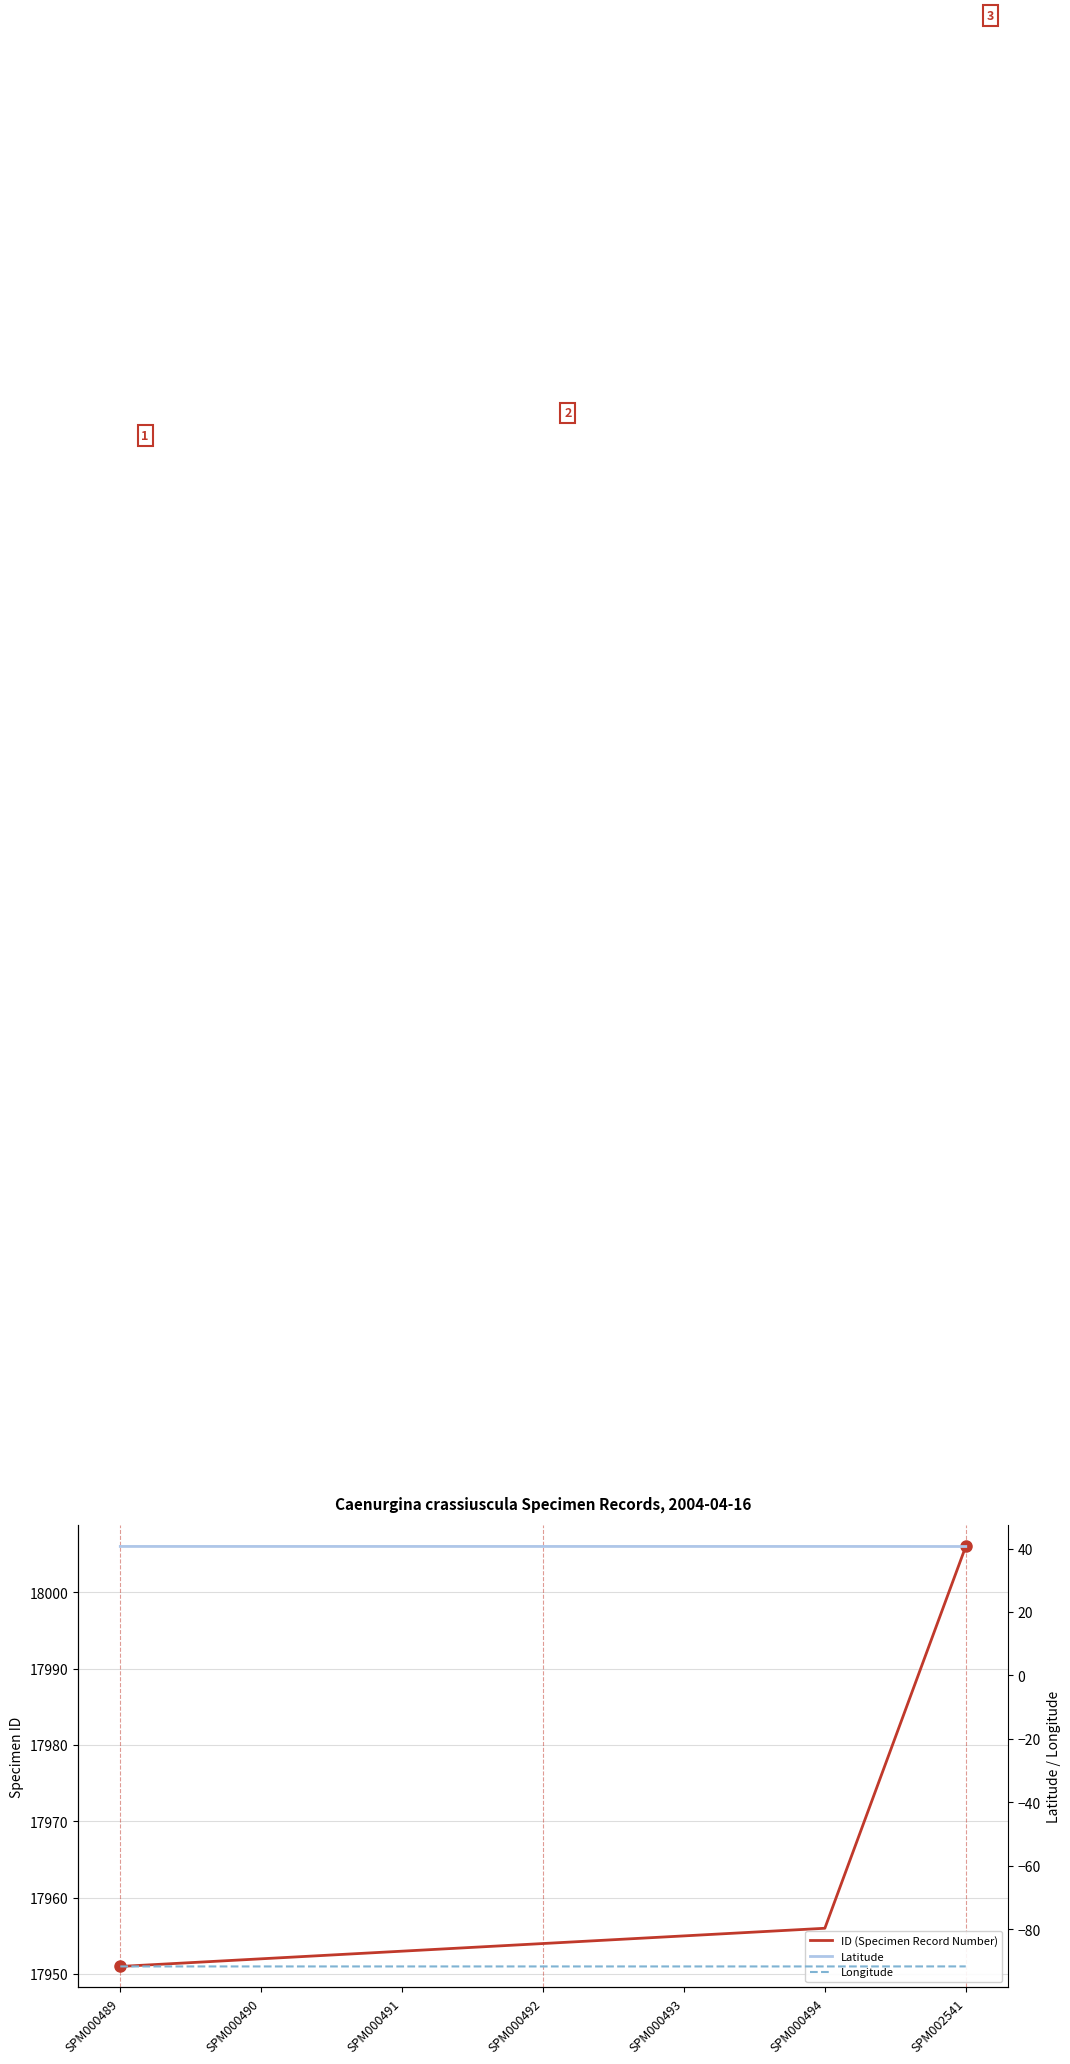

List the series in order of their peak value, highest first.

ID (Specimen Record Number), Latitude, Longitude